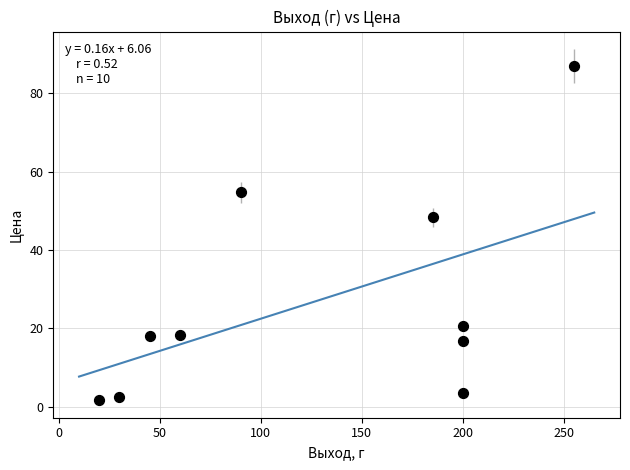

What Y value in the scatter plot is closest to 44?

48.4